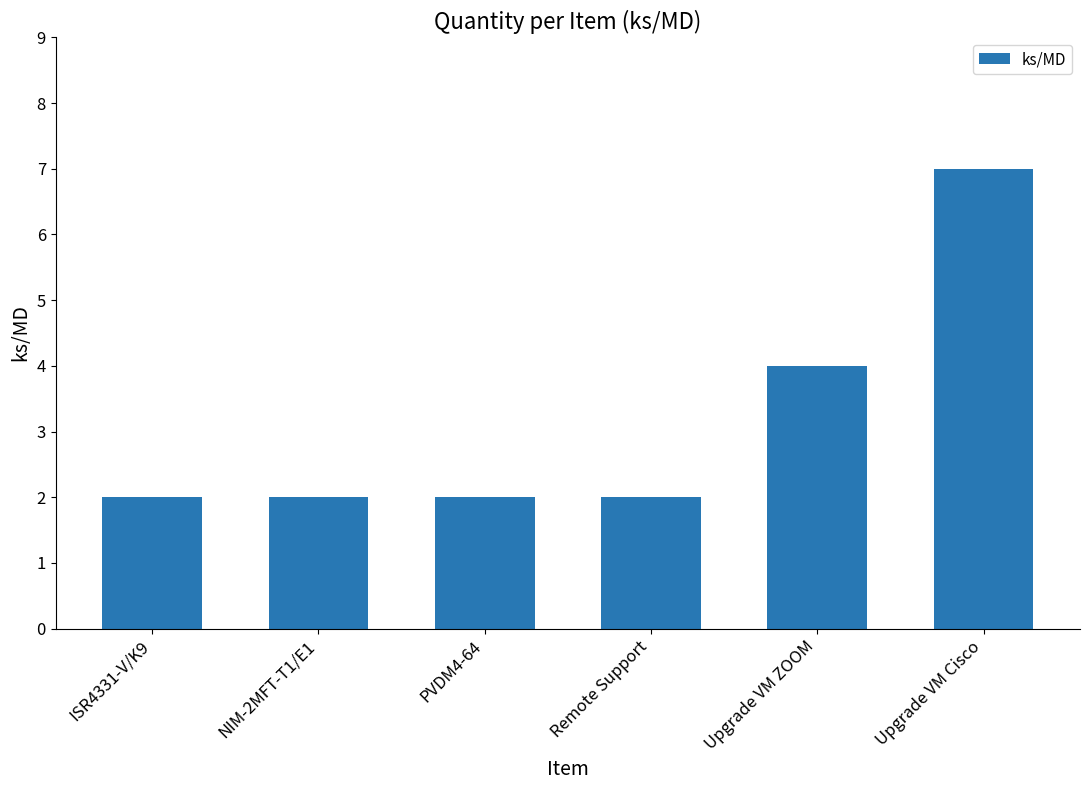

How many data points does each series have?

6